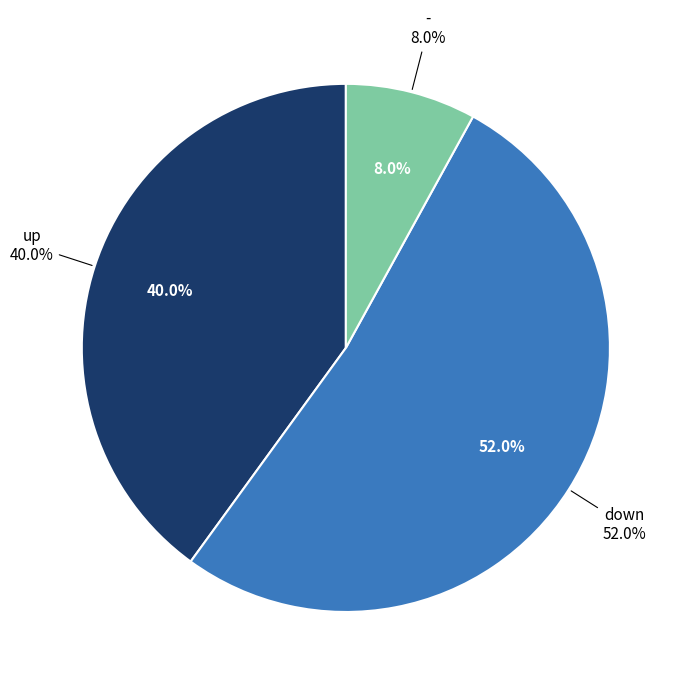

Count the number of slices in the pie.

3